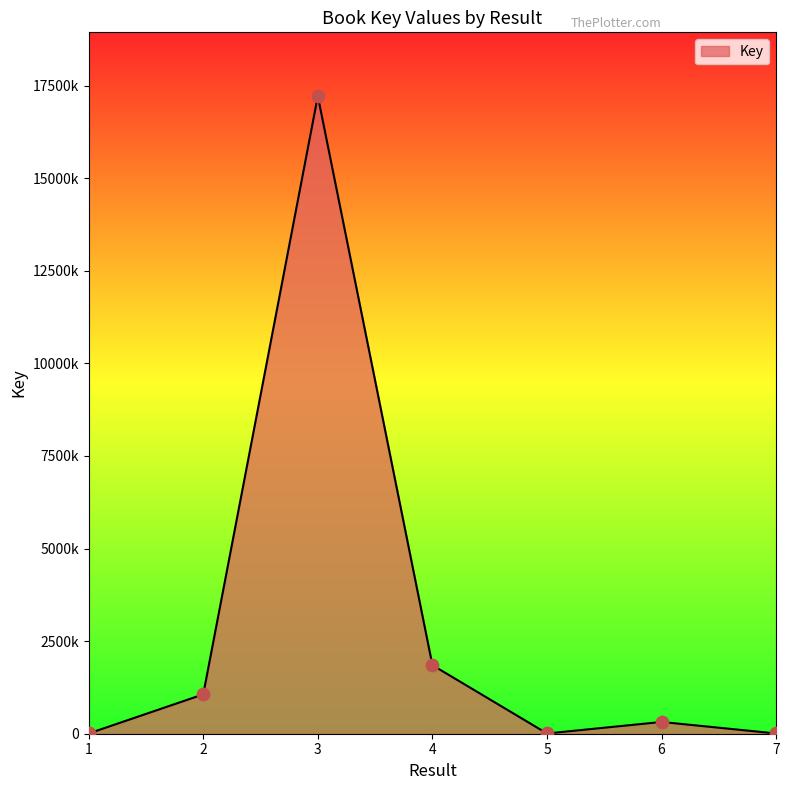

Which has a higher value, 5 or 7?

5